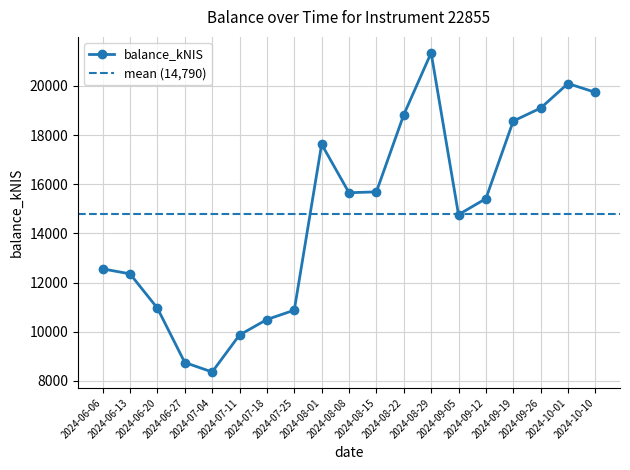

True or false: the data shows 21343.5 at 2024-08-29.

True